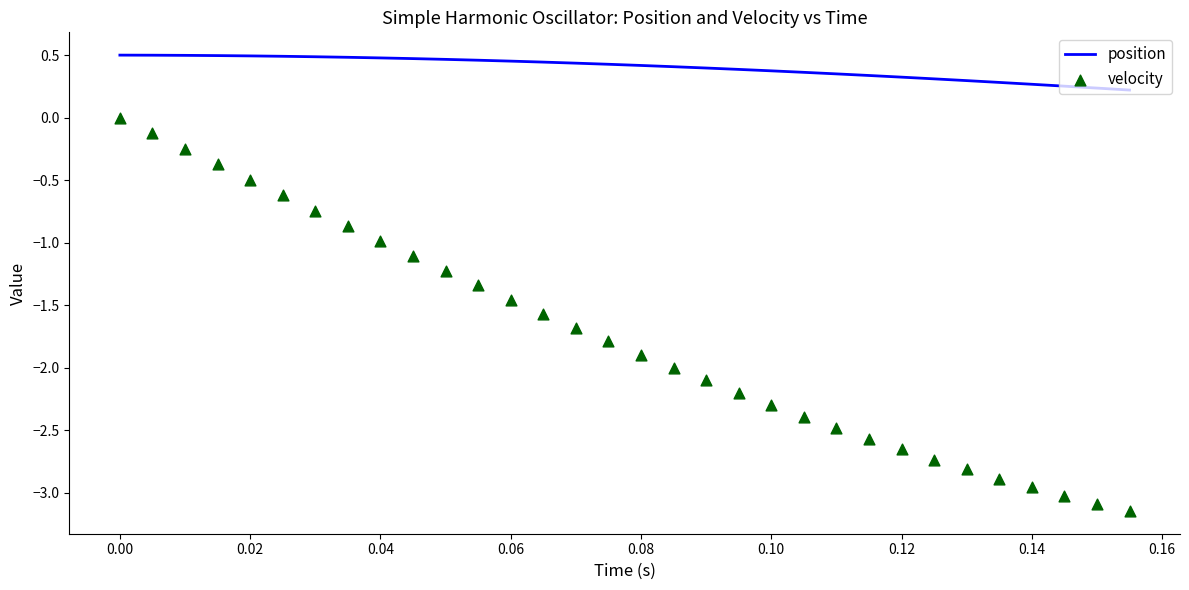

Which series has the largest total across all categories?

position